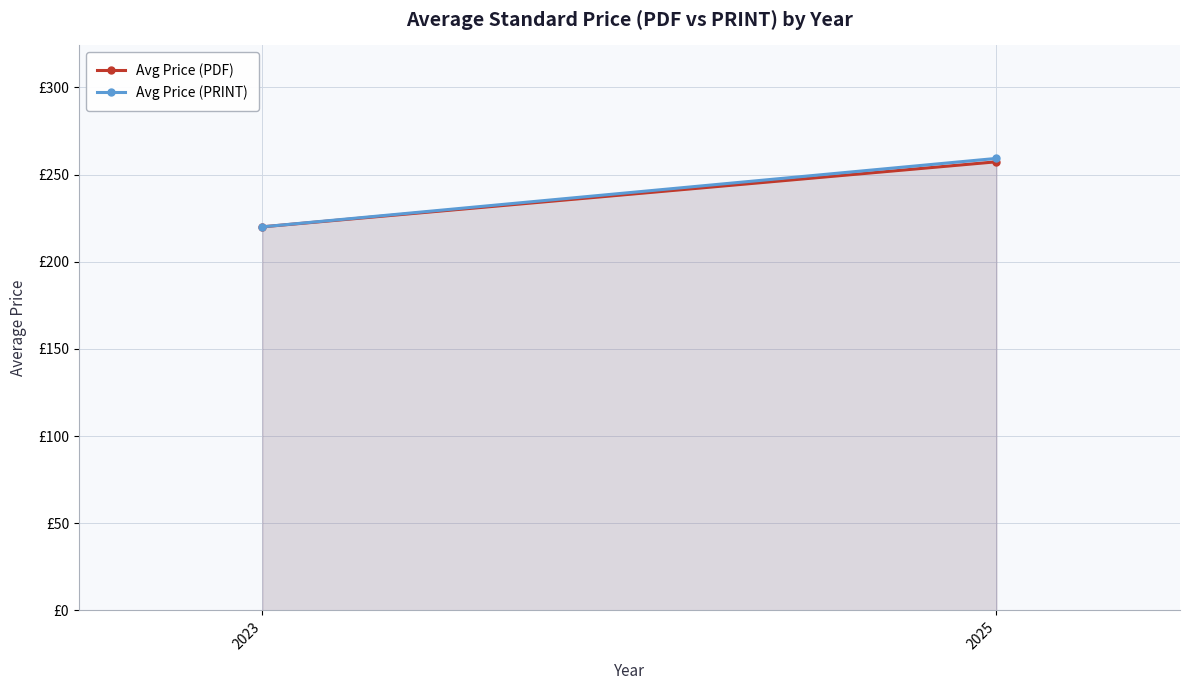

What is the maximum value for Avg Price (PDF)?

257.3